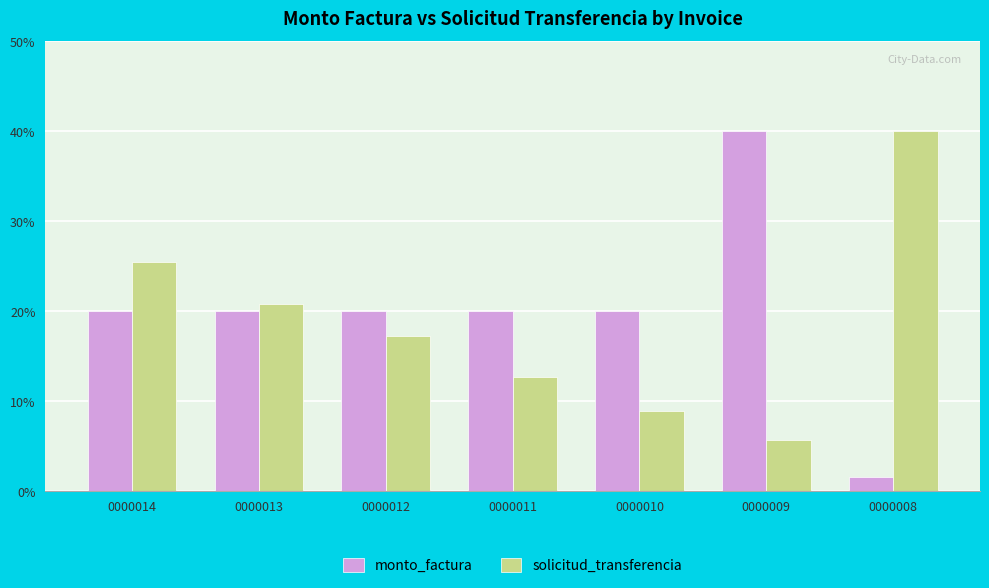

Reading left to right, extract all data points from this chart.

monto_factura: 0000014=20.0	0000013=20.0	0000012=20.0	0000011=20.0	0000010=20.0	0000009=40.0	0000008=1.6
solicitud_transferencia: 0000014=25.4	0000013=20.8	0000012=17.2	0000011=12.6	0000010=8.9	0000009=5.7	0000008=40.0